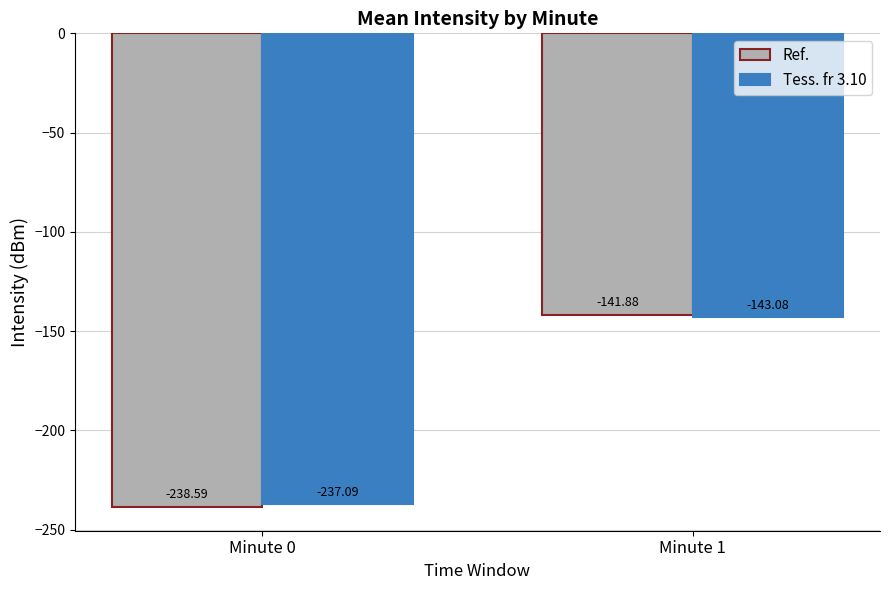

The value of Tess. fr 3.10 at Minute 0 is -114.6. True or false?

False